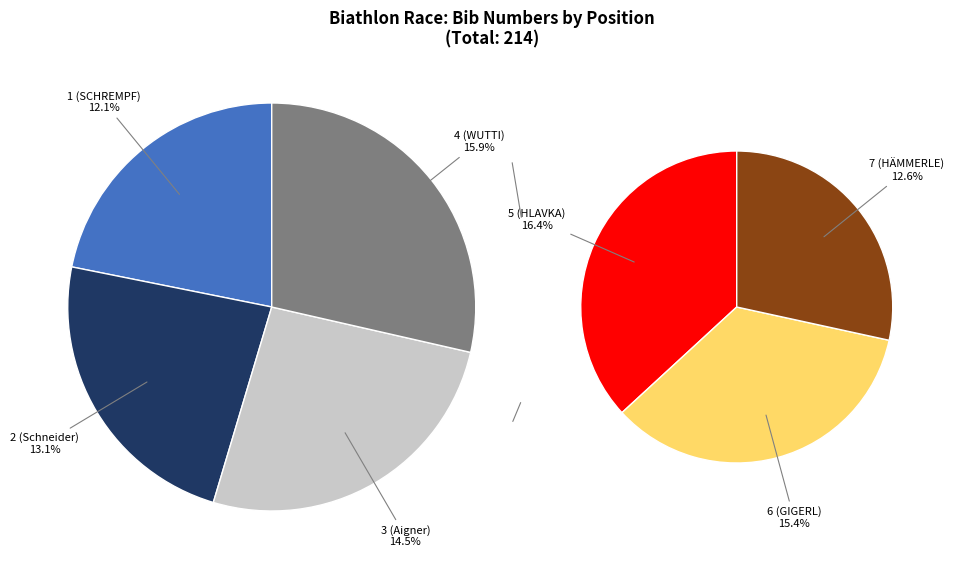

Combined, what portion of the pie is 6 (GIGERL) and 4 (WUTTI)?

31.3%